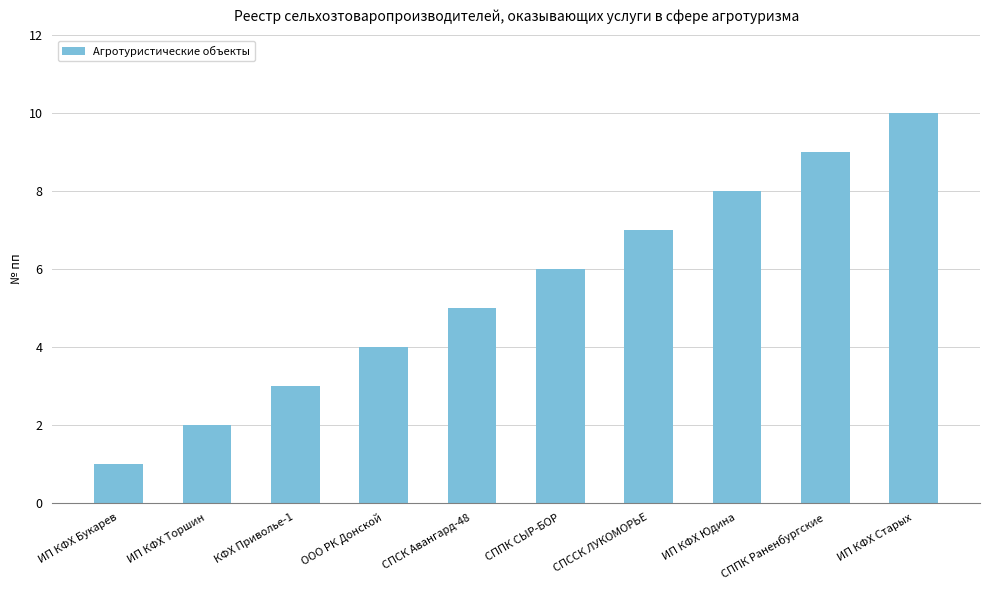

How many values are below 6?

5